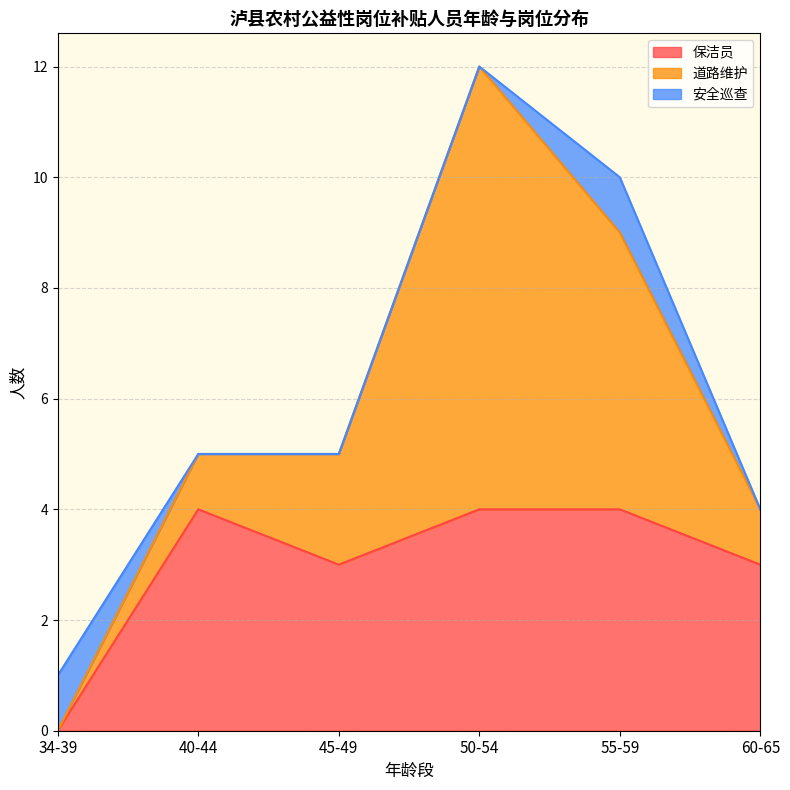

What are all the series names shown in the legend?

保洁员, 道路维护, 安全巡查